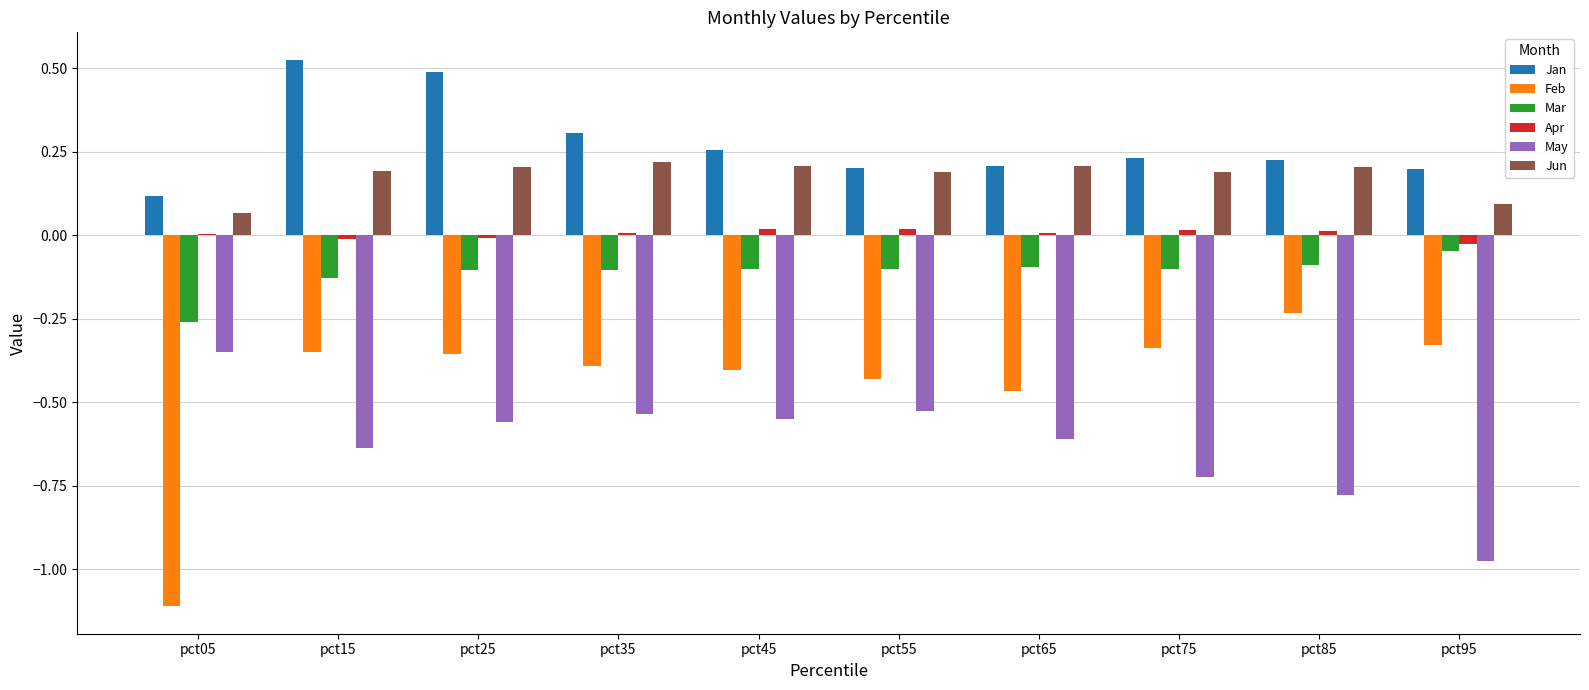

Which series has the largest total across all categories?

Jan